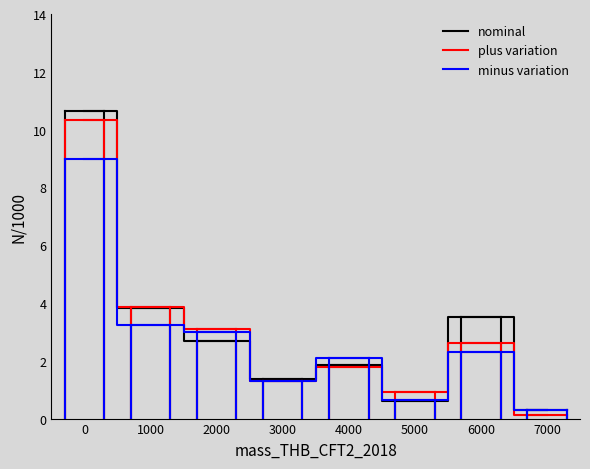

True or false: plus variation and nominal cross at least once.

True